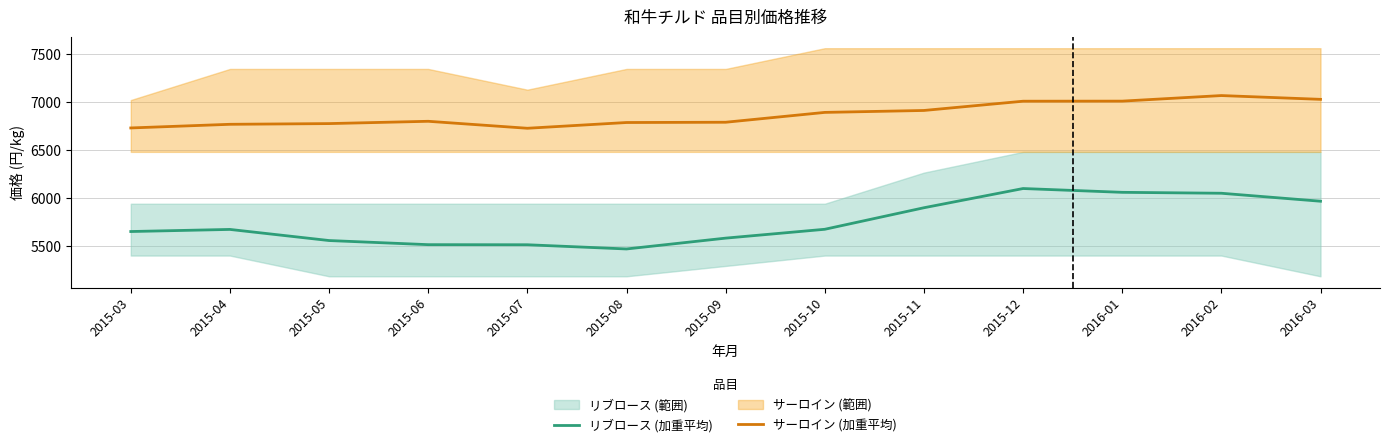

What is the difference between the サーロイン (加重平均) values at 2015-03 and 2016-01?

279.4